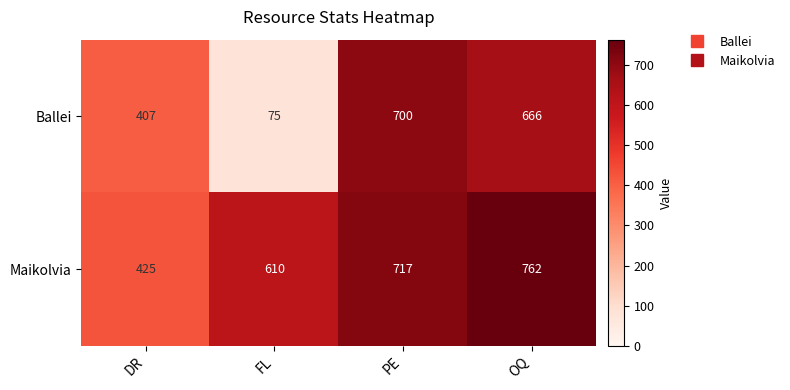

How many Maikolvia values are between 610 and 762?

3